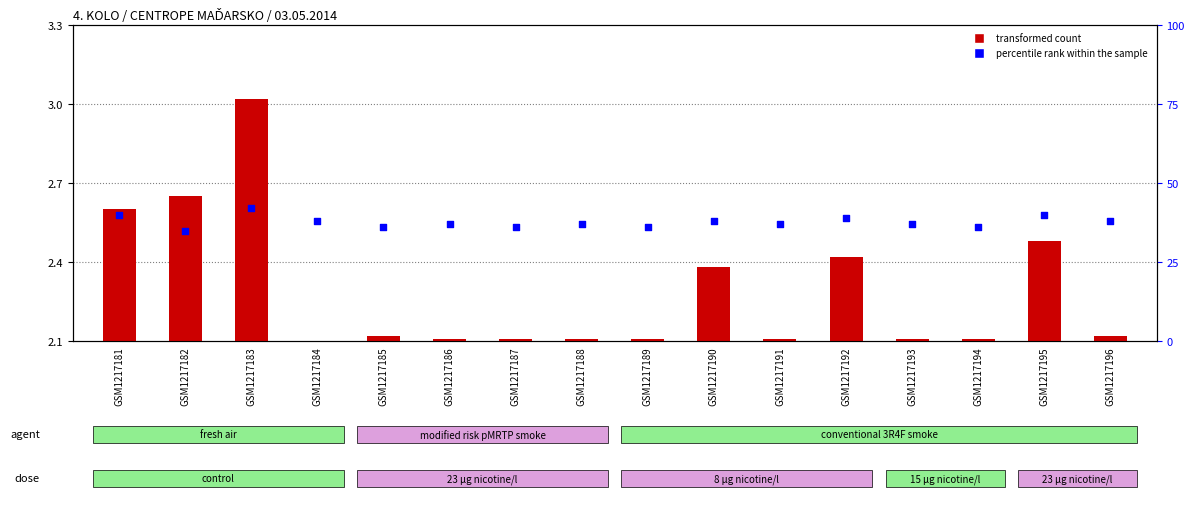

What is the total value across all series at GSM1217184?

38.0